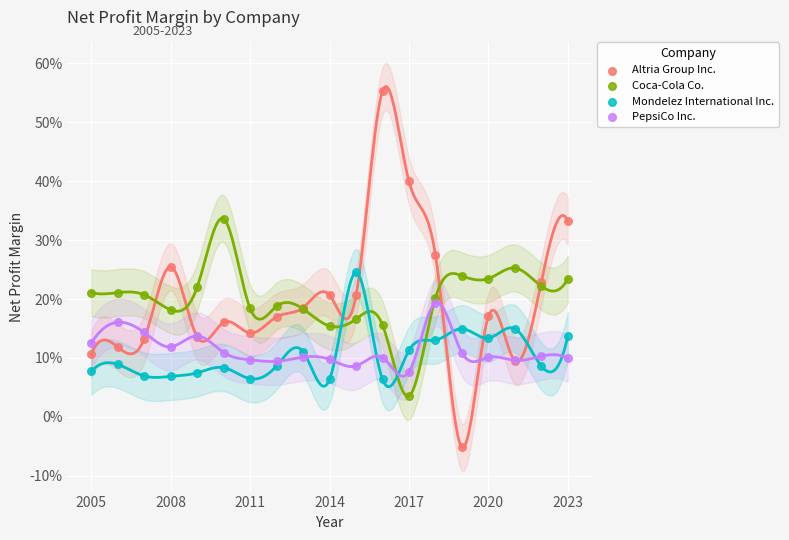

Which series reaches the maximum Y coordinate?

Altria Group Inc.